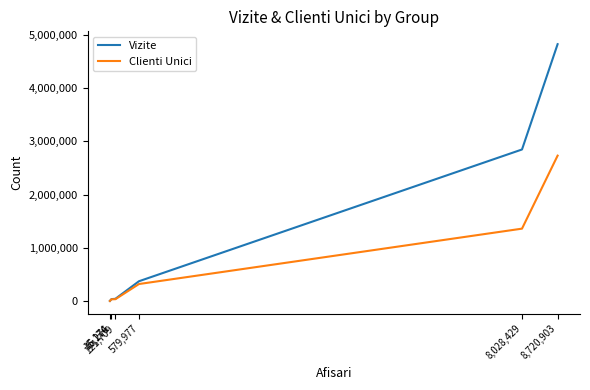

At which label is Clienti Unici closest to 1370095?

8,028,429